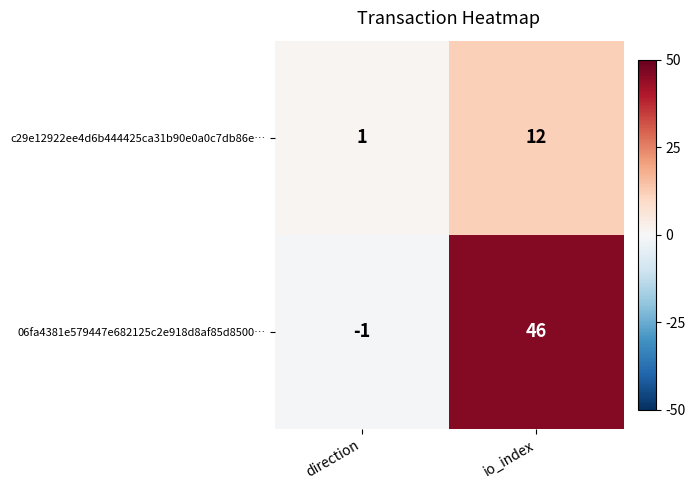

Where is 06fa4381e579447e682125c2e918d8af85d8500… nearest to the value 22?

direction